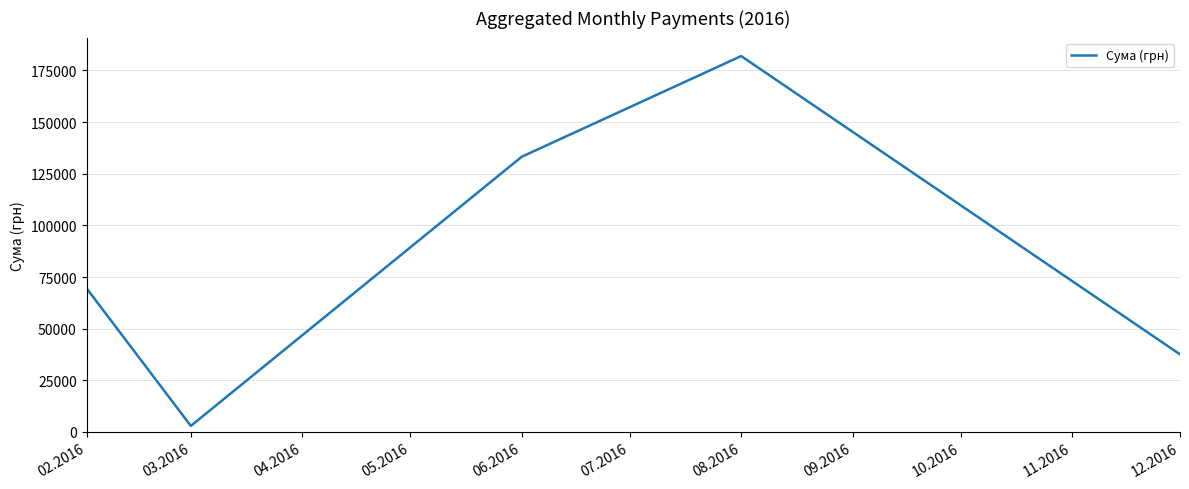

What is the sum of all values?

425201.0